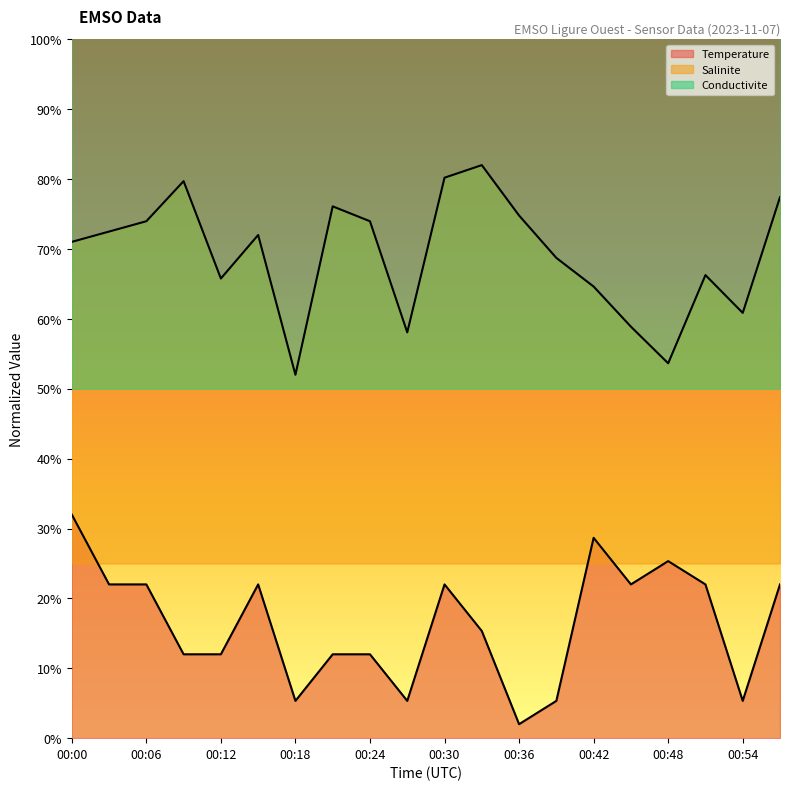

True or false: Conductivite and Salinite intersect in this chart.

False